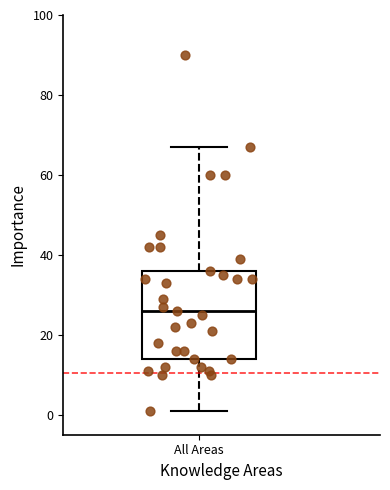

Transcribe this box plot: give where the median line is, the range the box spans, and where the two whiskers end, as read against the y-axis. The values are not printed on the chart, so give them approximately, as read against the axis.

median 26, box 14 to 36, whiskers 2 to 68